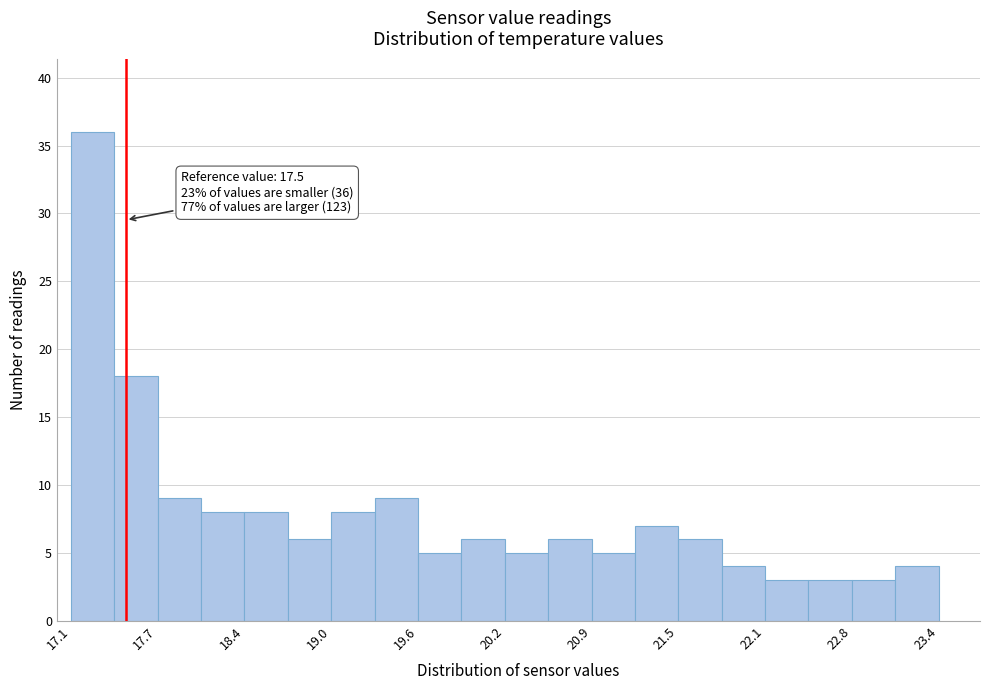

Around what value on the x-axis is the tallest bar? Give the approximate position of its centre, as read against the axis.

17.3